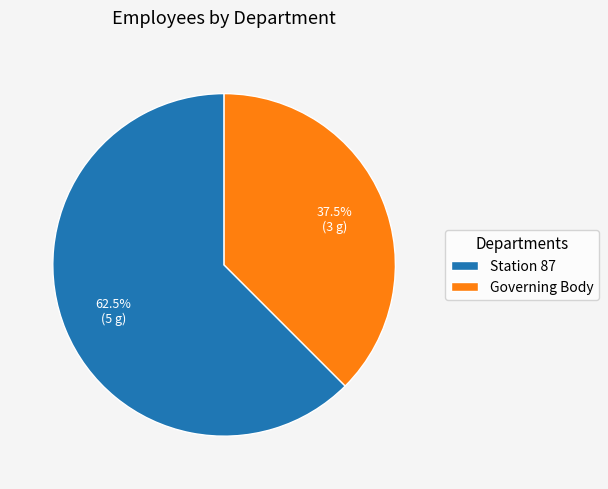

To the nearest percent, what is the difference between the largest and smallest slice percentages?

25%